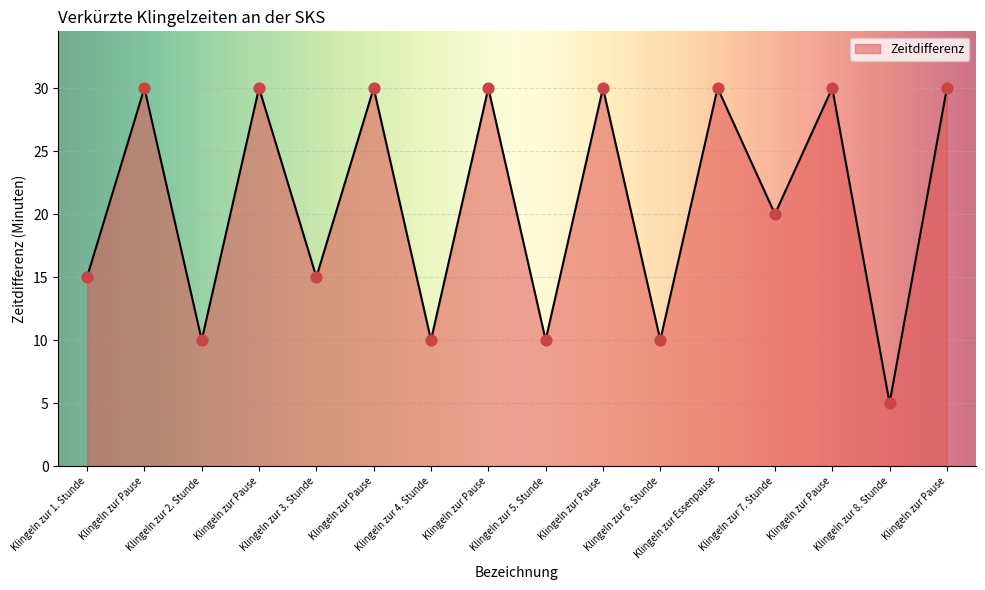

Does the chart have visible grid lines?

Yes